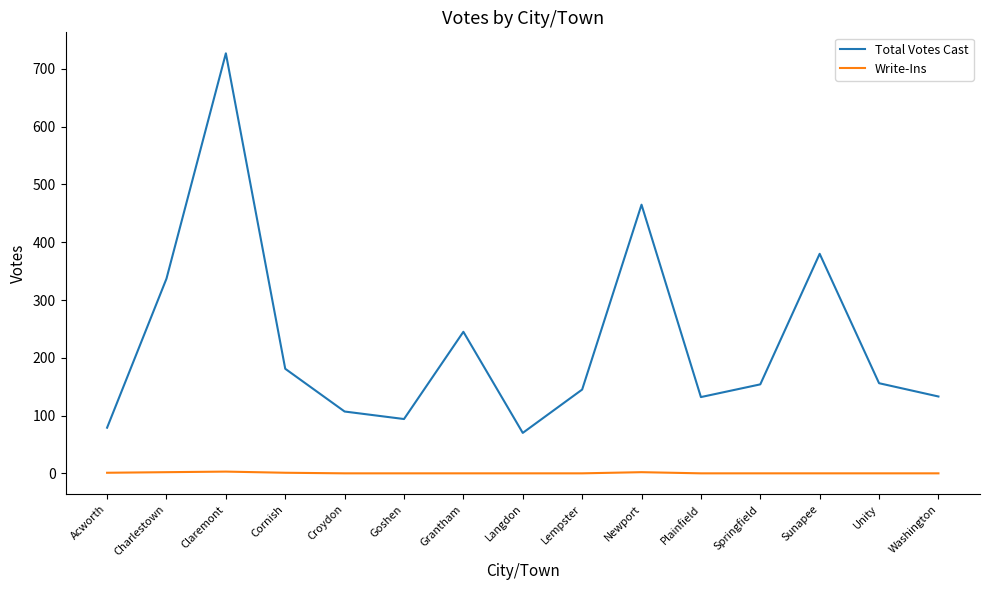

At which category is the sum across all series the highest?

Claremont